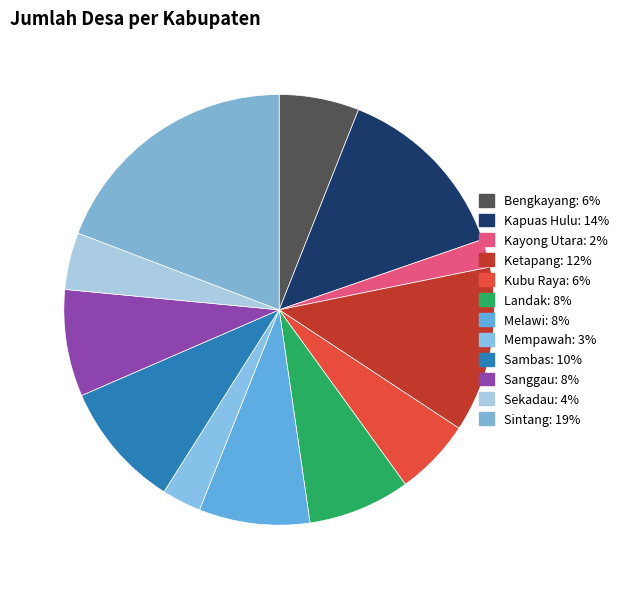

Count the number of slices in the pie.

12